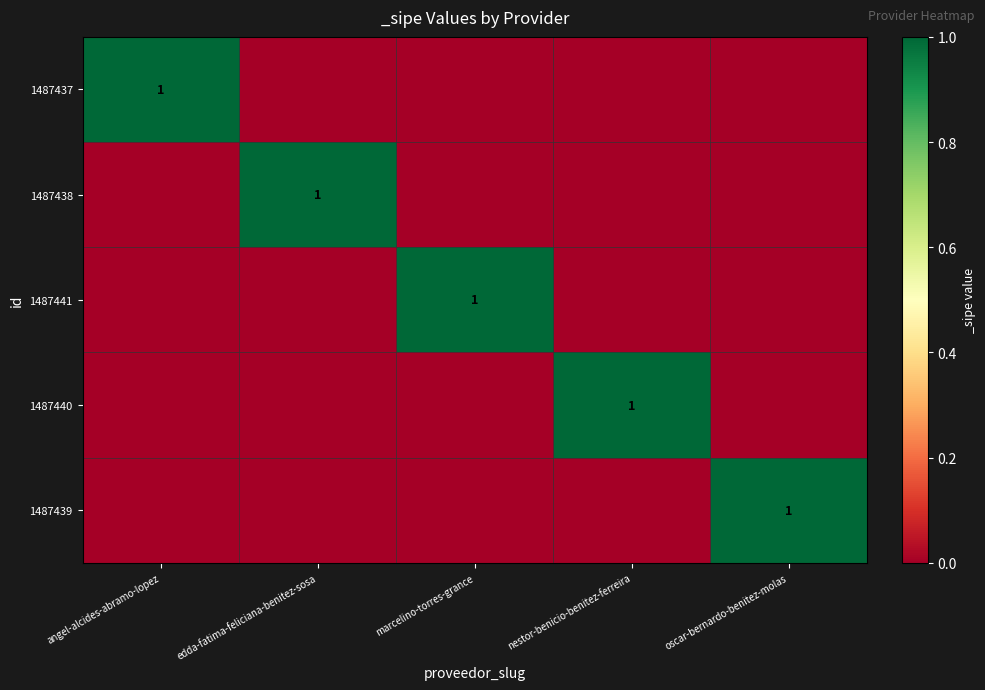

The value of 1487440 at nestor-benicio-benitez-ferreira is 1. True or false?

True